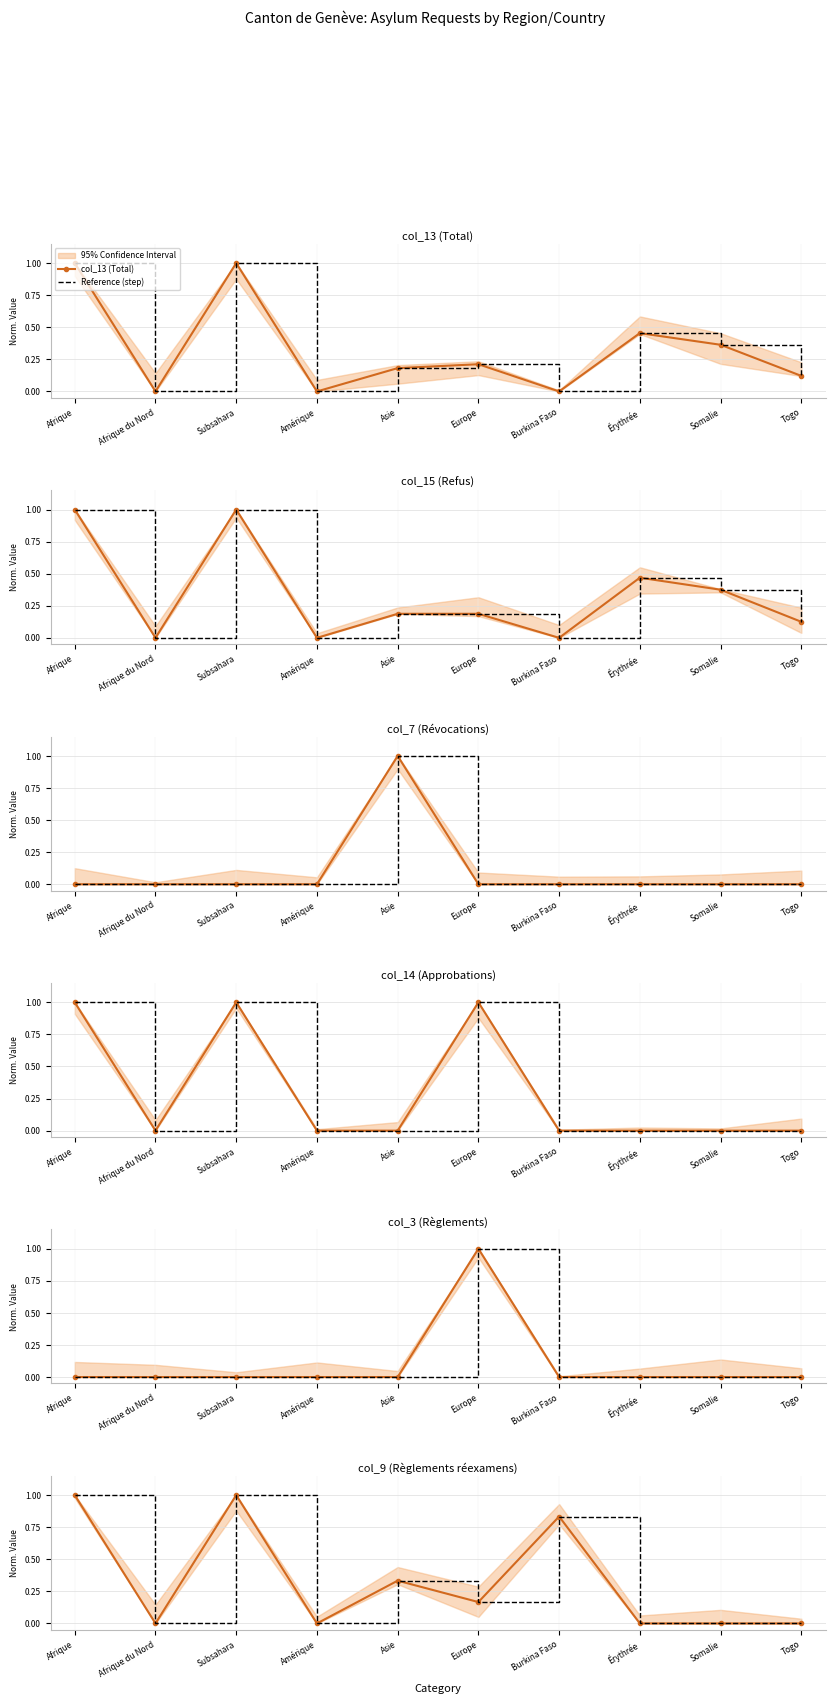

Which category has the lowest value across all series?

Afrique du Nord